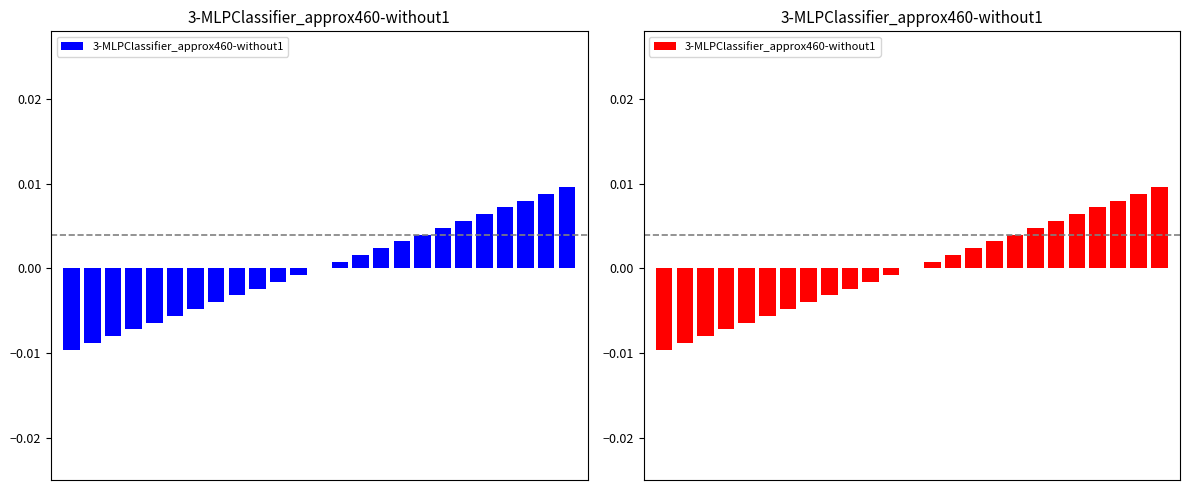

Rank the categories by value from highest to lowest.

24, 23, 22, 21, 20, 19, 18, 17, 16, 15, 14, 13, 12, 11, 10, 9, 8, 7, 6, 5, 4, 3, 2, 1, 0